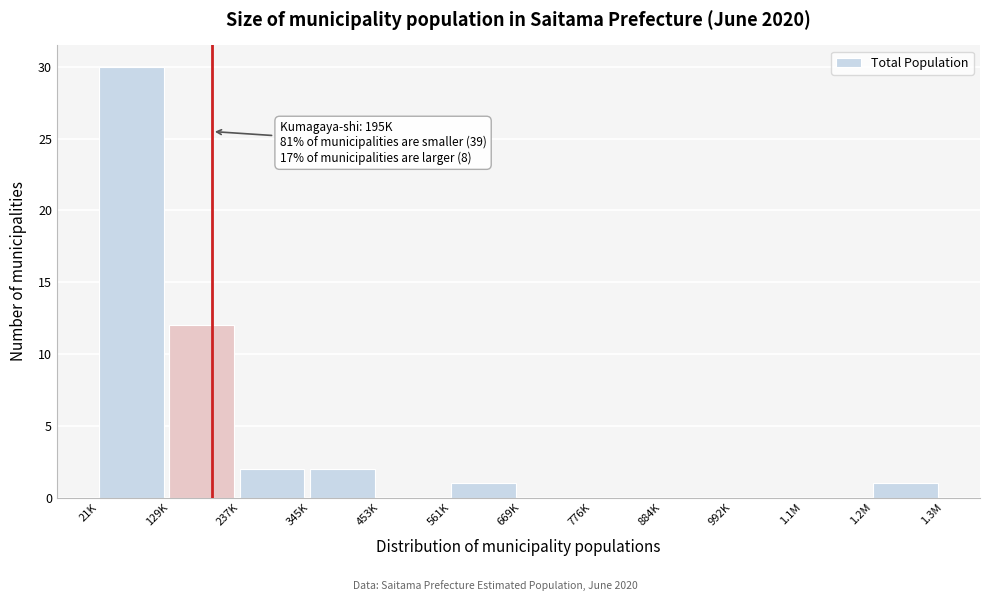

Reading left to right, transcribe all the data shown in this chart.

21K=30	129K=12	237K=2	345K=2	453K=0	561K=1	669K=0	776K=0	884K=0	992K=0	1.1M=0	1.2M=1